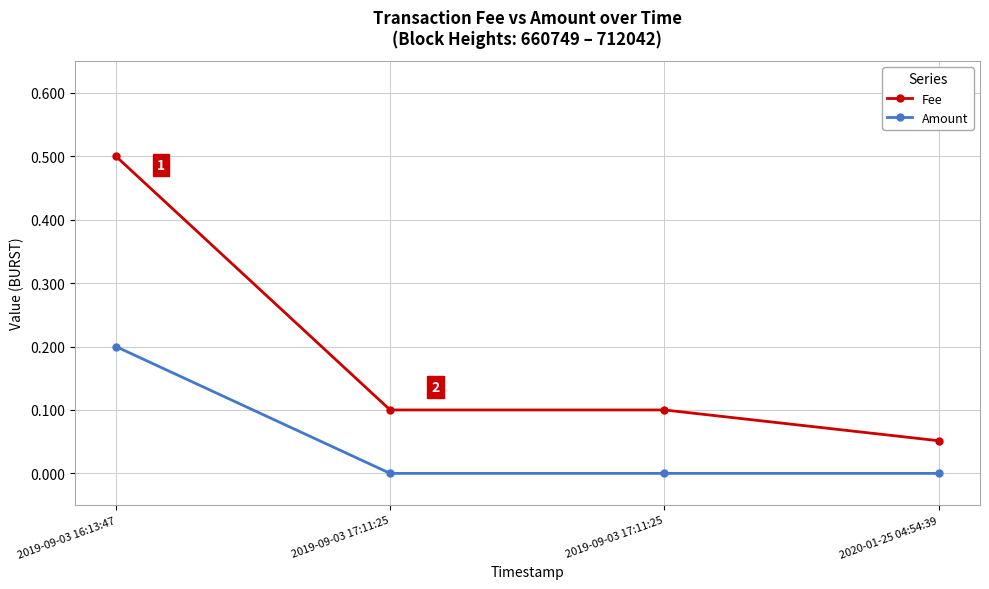

How many data points does each series have?

4